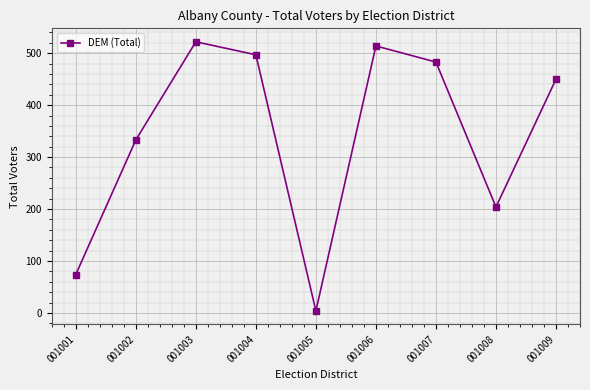

How many lines are shown in the chart?

1